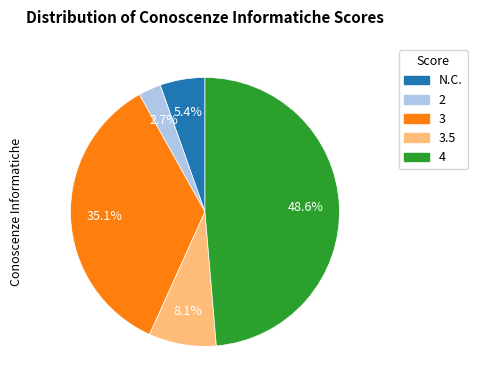

What percentage is NOT represented by 4?

51.4%